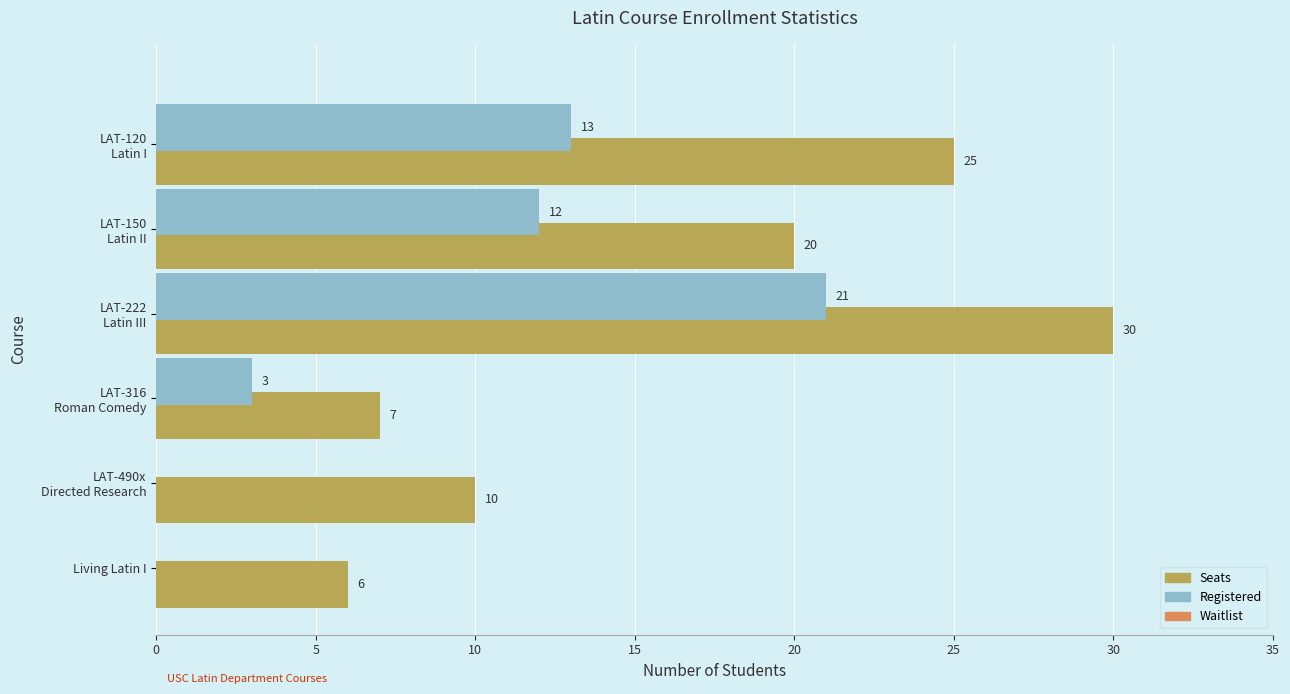

At which category is the sum across all series the highest?

LAT-222
Latin III